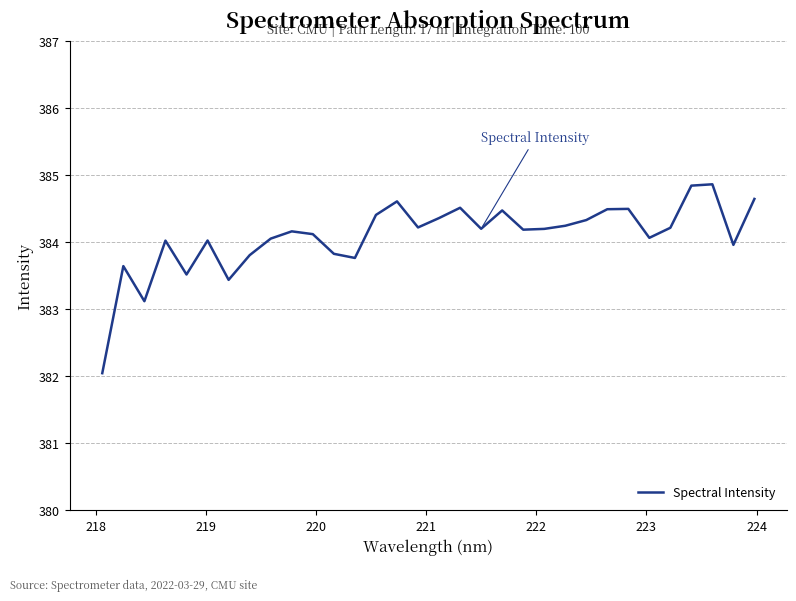

Is this an area chart (filled region under the line)?

No